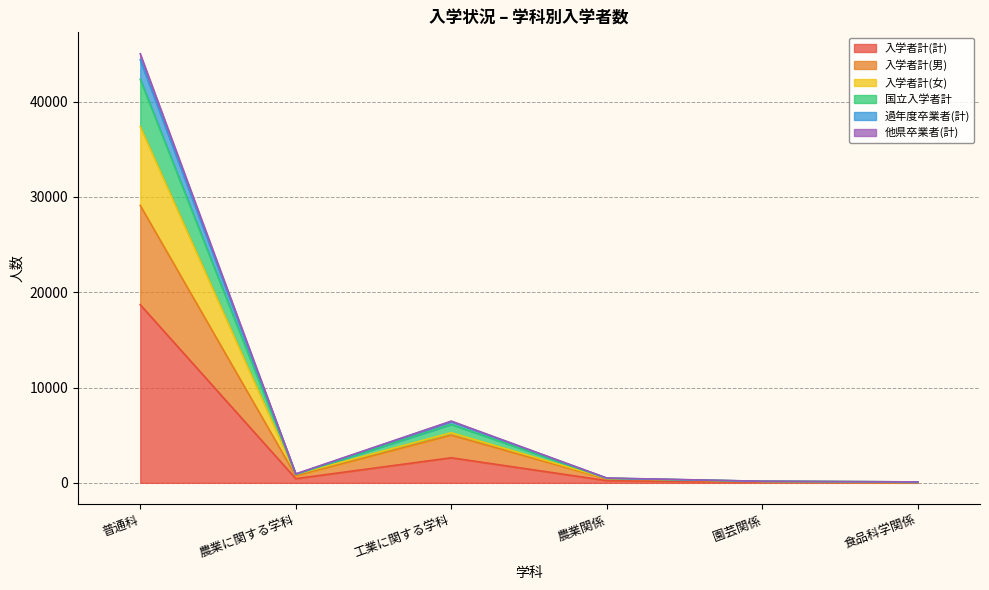

Between 工業に関する学科 and 園芸関係, which is larger?

工業に関する学科